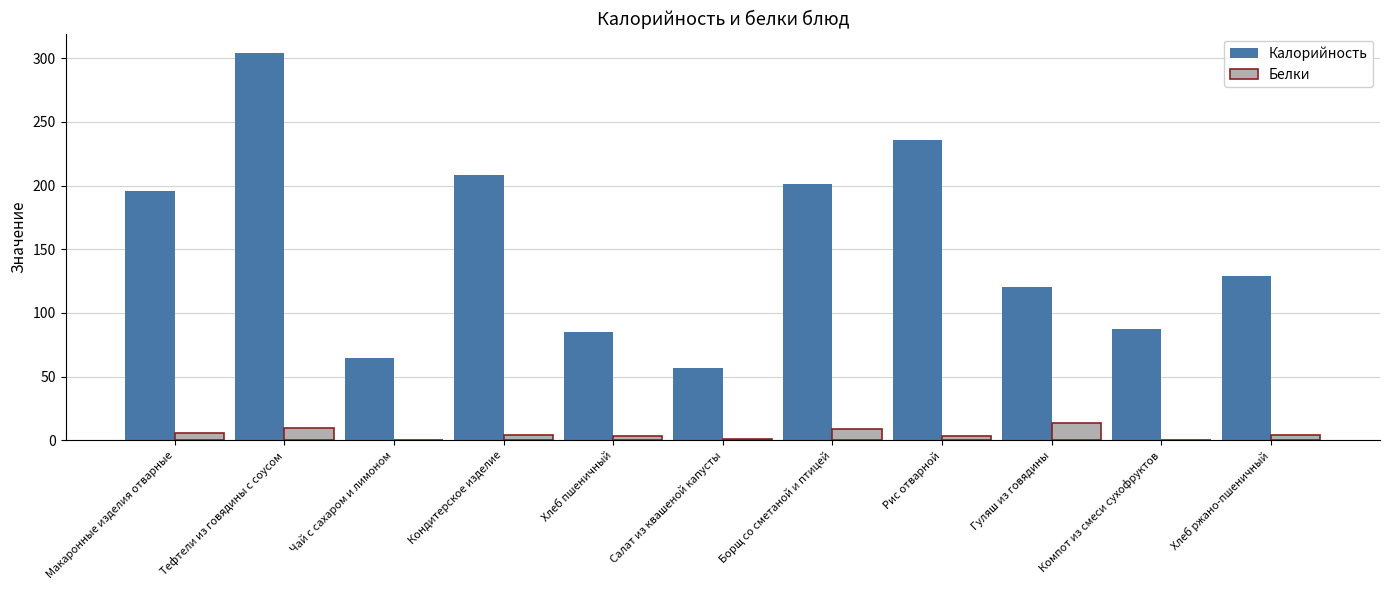

What is the greatest value displayed?

304.1